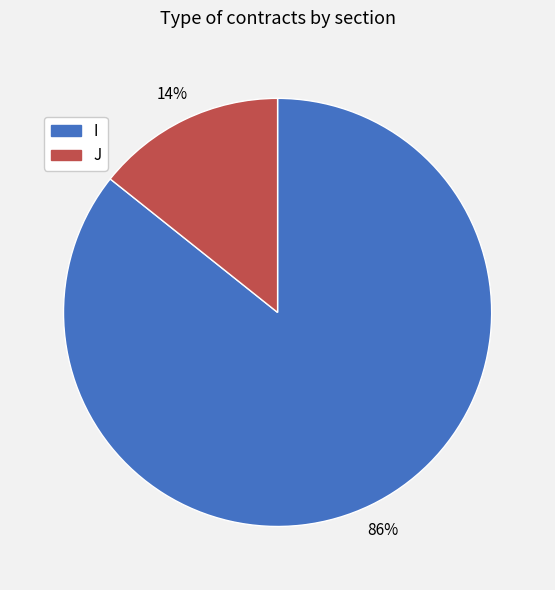

Rank the categories by value from lowest to highest.

J, I